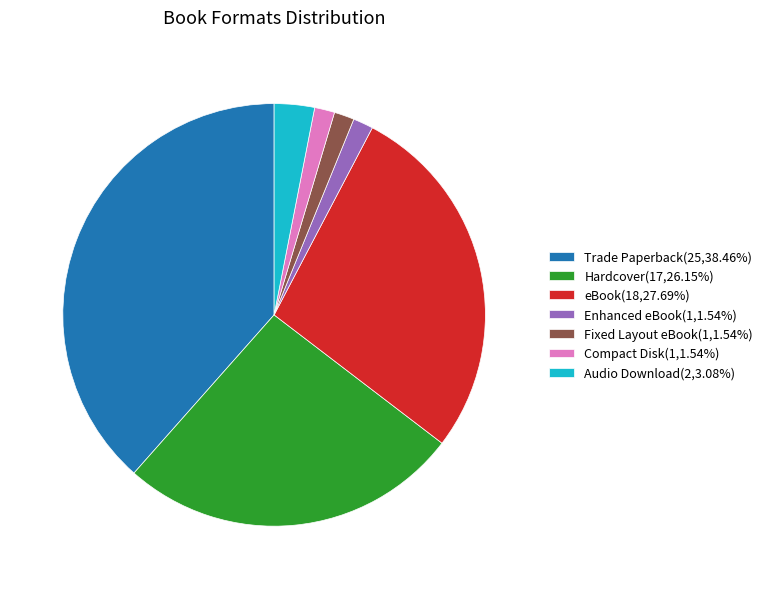

What is the ratio of the value at eBook(18,27.69%) to the value at Enhanced eBook(1,1.54%)?

18.0